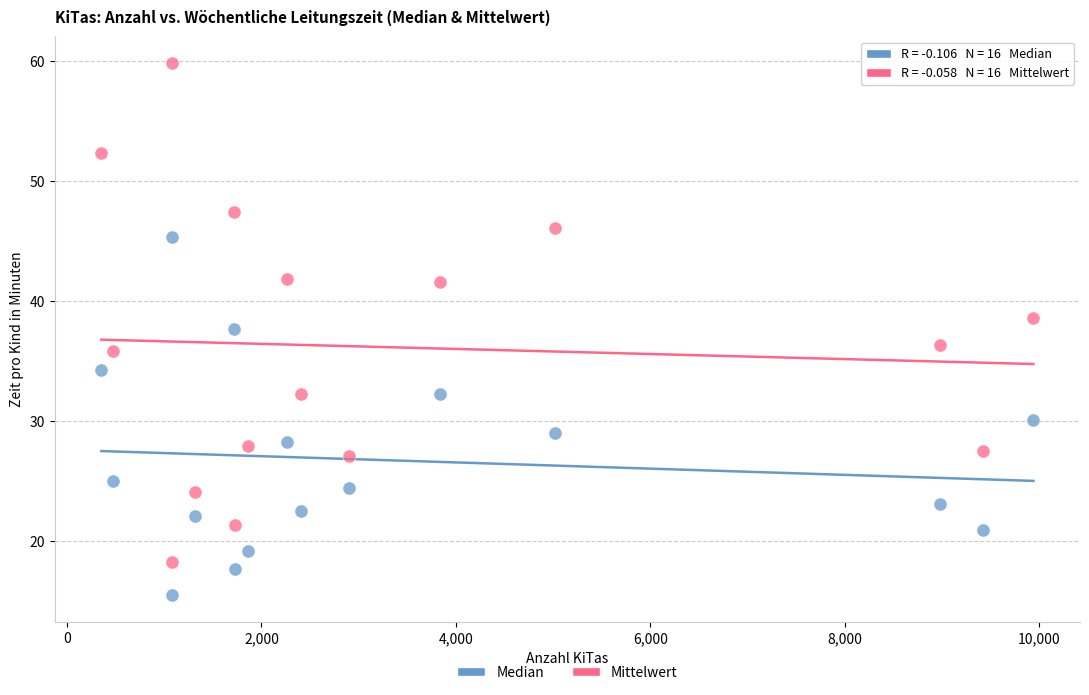

What is the X range (max minus min) for the scatter plot?

9585.0